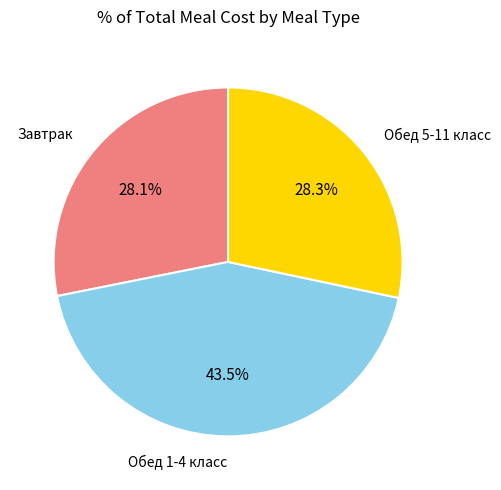

To the nearest percent, what is the difference between the Обед 5-11 класс and Обед 1-4 класс slice percentages?

15%